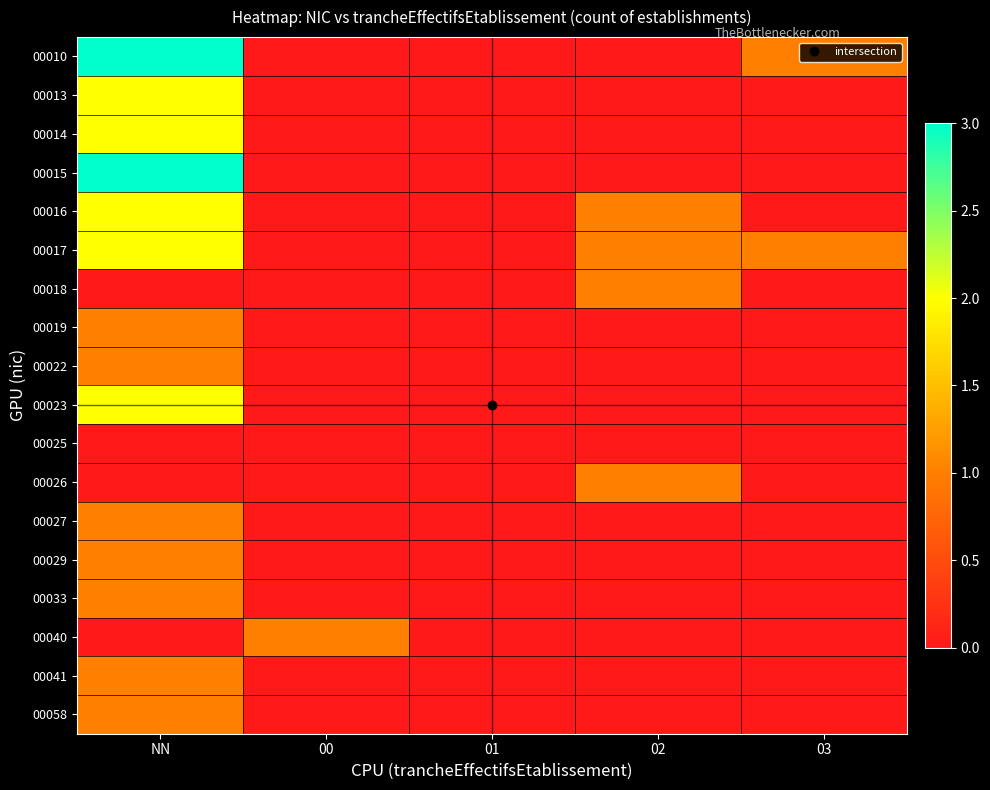

Reading left to right, what are all the values shown in this chart?

00010: NN=3	00=0	01=0	02=0	03=1
00013: NN=2	00=0	01=0	02=0	03=0
00014: NN=2	00=0	01=0	02=0	03=0
00015: NN=3	00=0	01=0	02=0	03=0
00016: NN=2	00=0	01=0	02=1	03=0
00017: NN=2	00=0	01=0	02=1	03=1
00018: NN=0	00=0	01=0	02=1	03=0
00019: NN=1	00=0	01=0	02=0	03=0
00022: NN=1	00=0	01=0	02=0	03=0
00023: NN=2	00=0	01=0	02=0	03=0
00025: NN=0	00=0	01=0	02=0	03=0
00026: NN=0	00=0	01=0	02=1	03=0
00027: NN=1	00=0	01=0	02=0	03=0
00029: NN=1	00=0	01=0	02=0	03=0
00033: NN=1	00=0	01=0	02=0	03=0
00040: NN=0	00=1	01=0	02=0	03=0
00041: NN=1	00=0	01=0	02=0	03=0
00058: NN=1	00=0	01=0	02=0	03=0